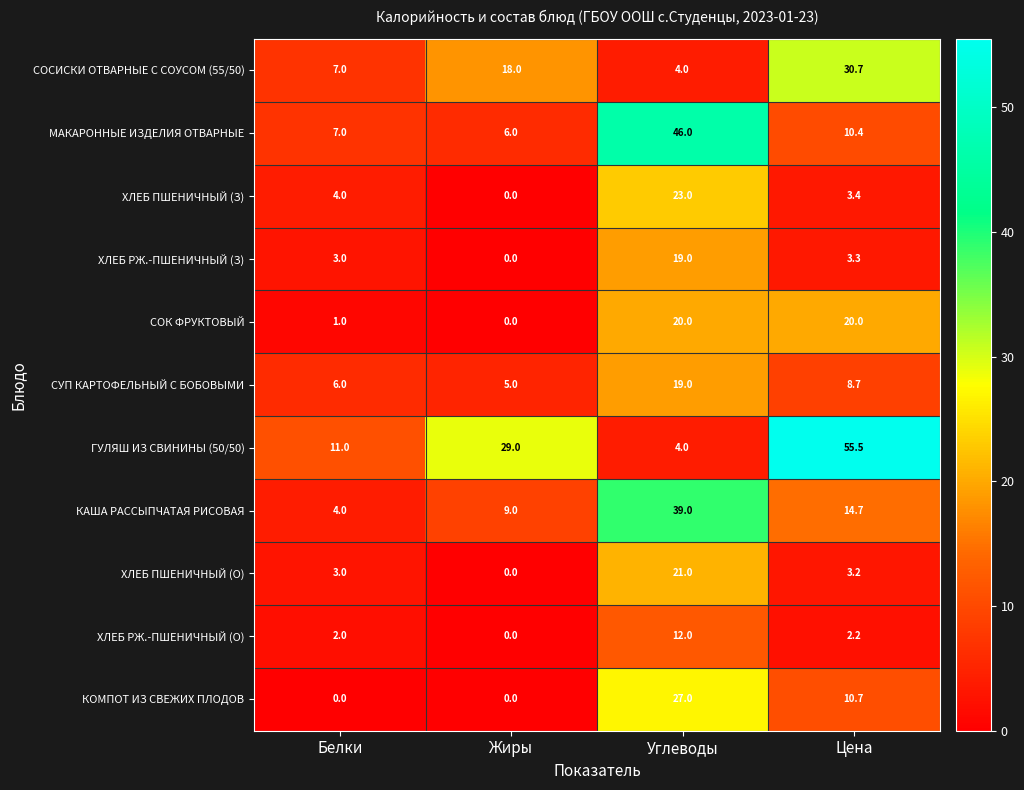

Is it true that ХЛЕБ РЖ.-ПШЕНИЧНЫЙ (З) equals 3.3 at Цена?

True